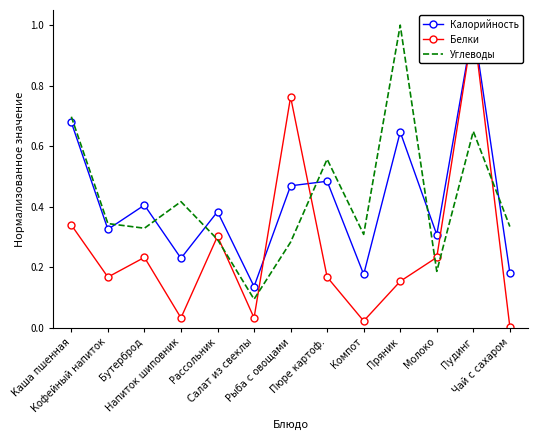

What is the difference between the maximum and minimum values in the Калорийность series?

0.9